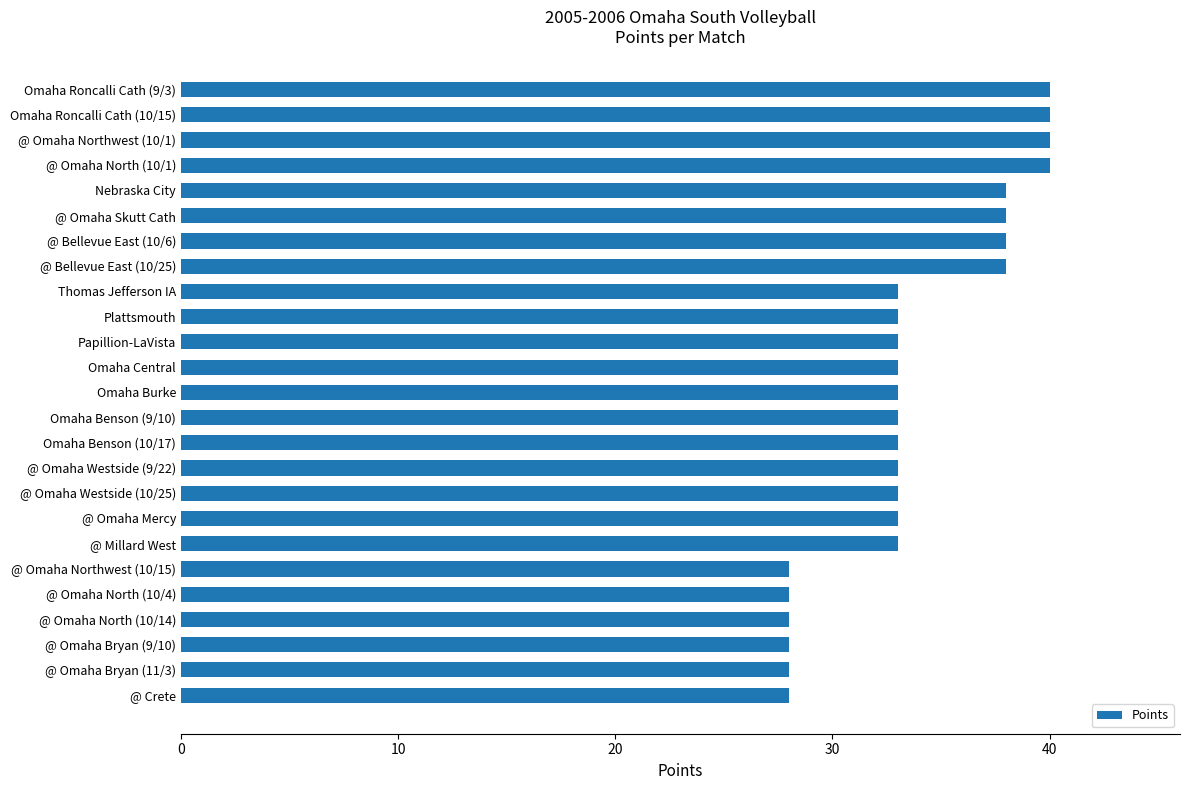

Reading bottom to top, list all the values displayed in this chart.

28	28	28	28	28	28	33	33	33	33	33	33	33	33	33	33	33	38	38	38	38	40	40	40	40